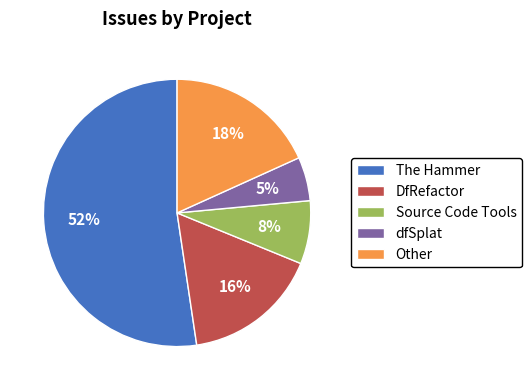

Which slice is the smallest?

dfSplat